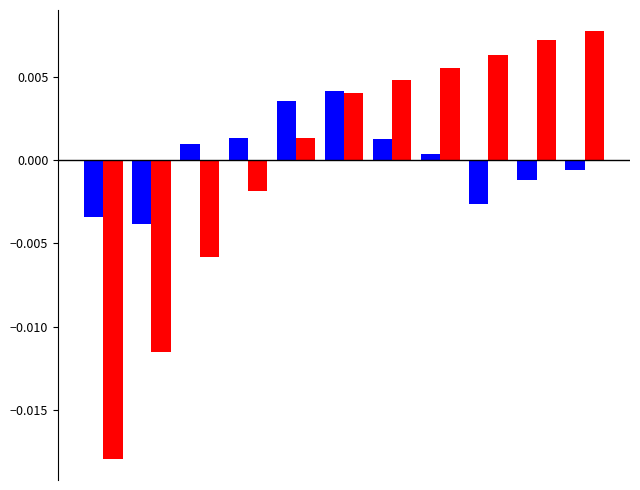

Does the chart contain stacked bars?

No